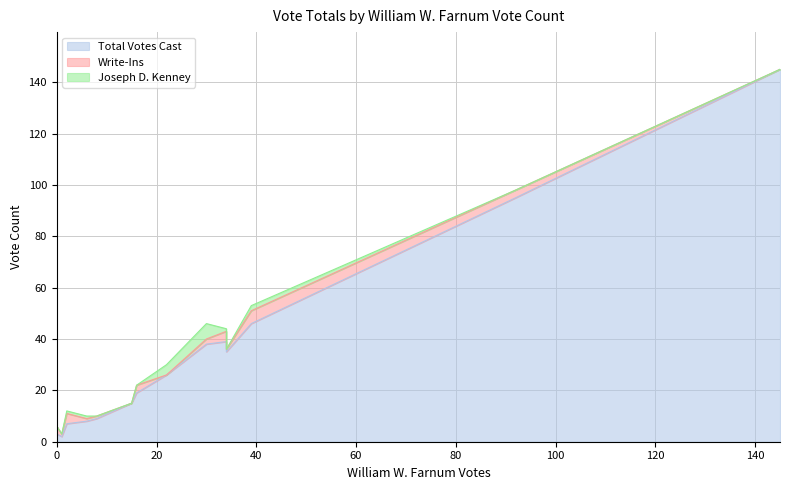

How many distinct data groups are displayed?

3